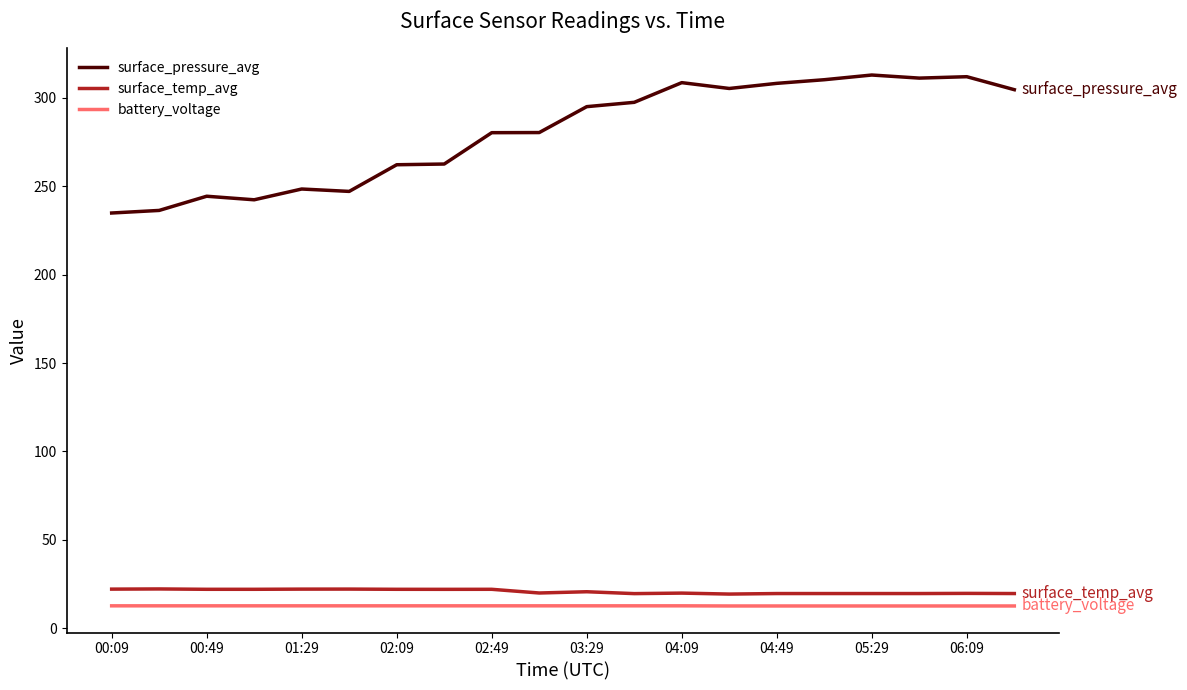

What is the maximum value shown in the chart?

312.9